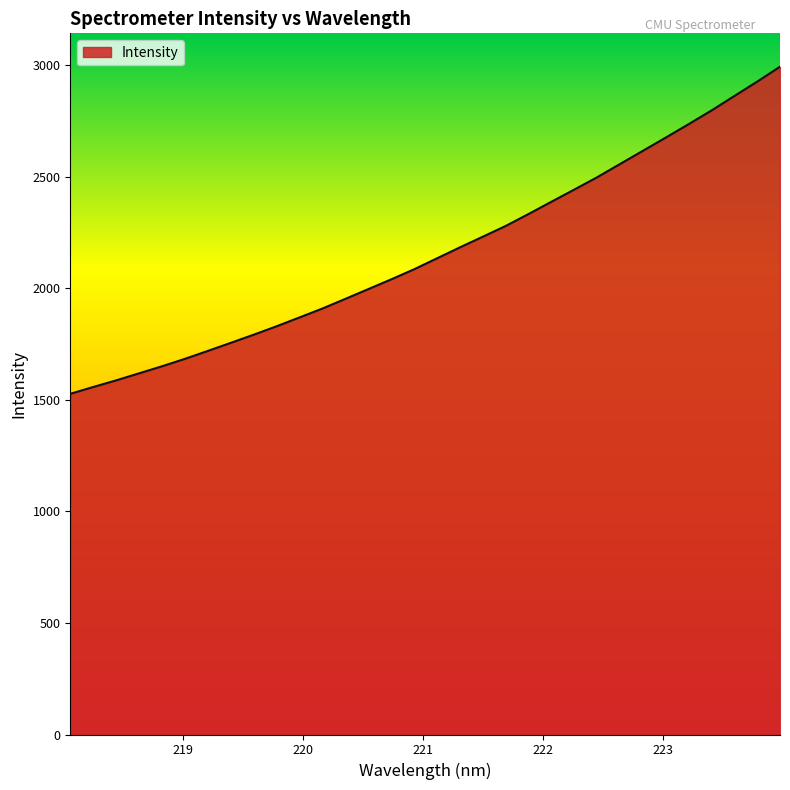

What is the greatest value displayed?

2992.7